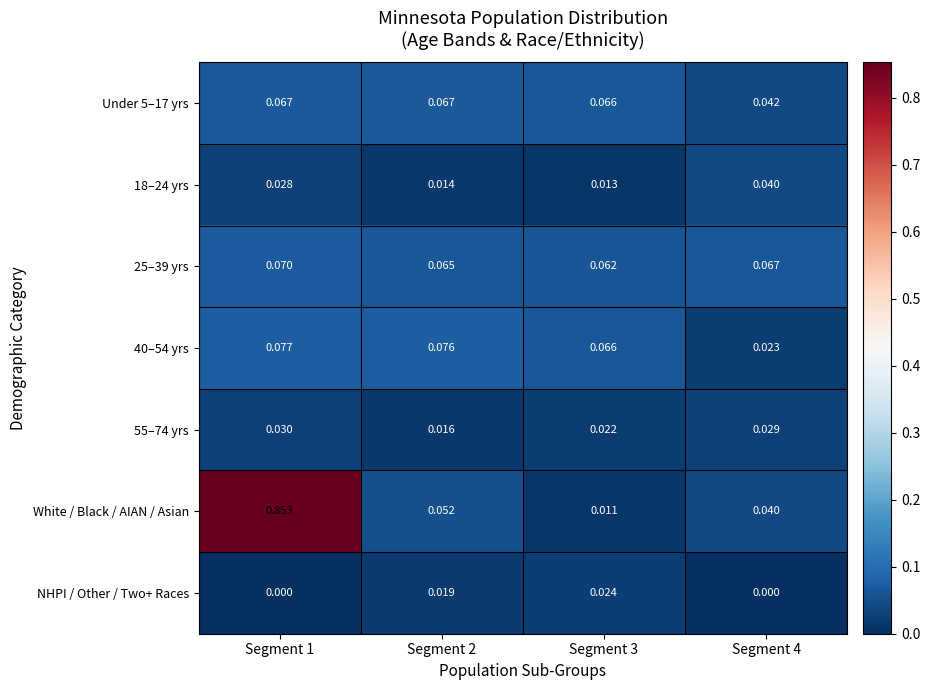

Is the value of 55–74 yrs at Segment 2 greater than the value of NHPI / Other / Two+ Races at Segment 2?

No